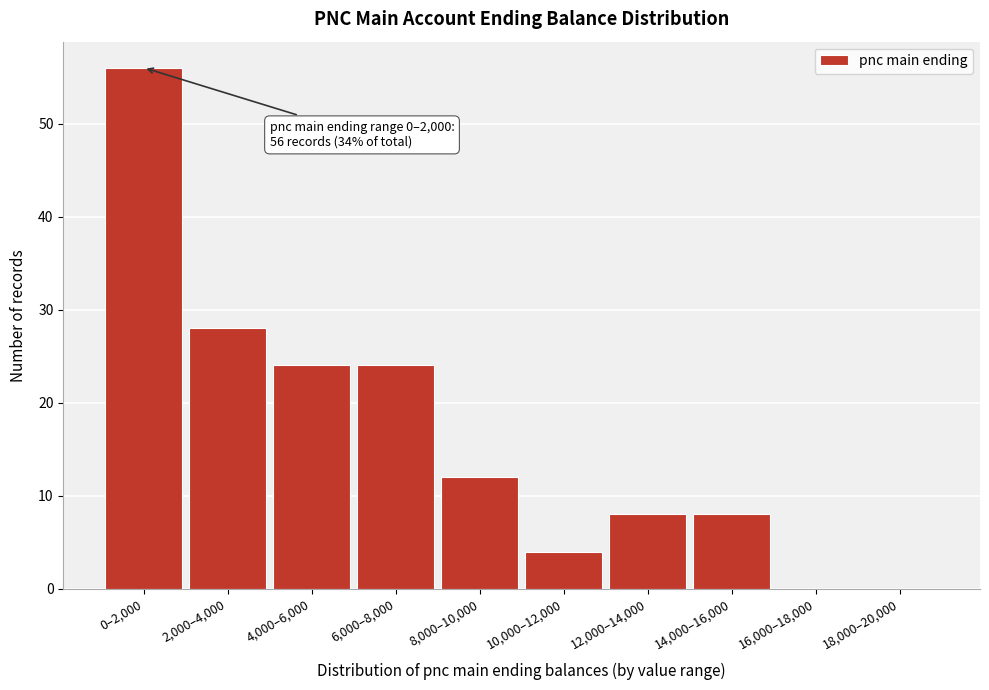

Reading right to left, what are all the values shown in this chart?

18,000–20,000=0	16,000–18,000=0	14,000–16,000=8	12,000–14,000=8	10,000–12,000=4	8,000–10,000=12	6,000–8,000=24	4,000–6,000=24	2,000–4,000=28	0–2,000=56